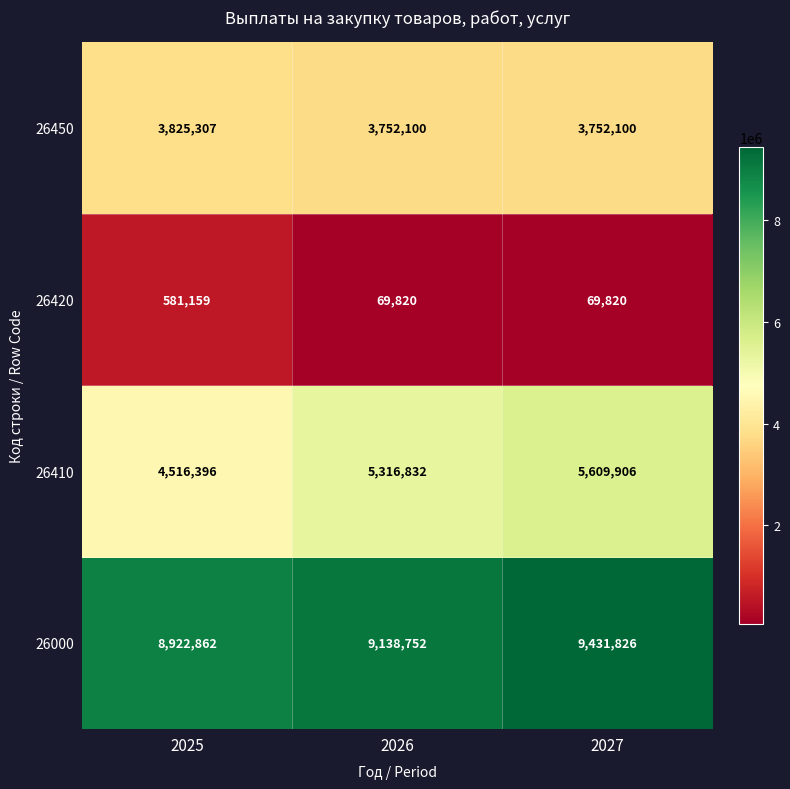

Reading left to right, extract all data points from this chart.

26450: 2025=3825307	2026=3752100	2027=3752100
26420: 2025=581159	2026=69820	2027=69820
26410: 2025=4516396	2026=5316832	2027=5609906
26000: 2025=8922862	2026=9138752	2027=9431826